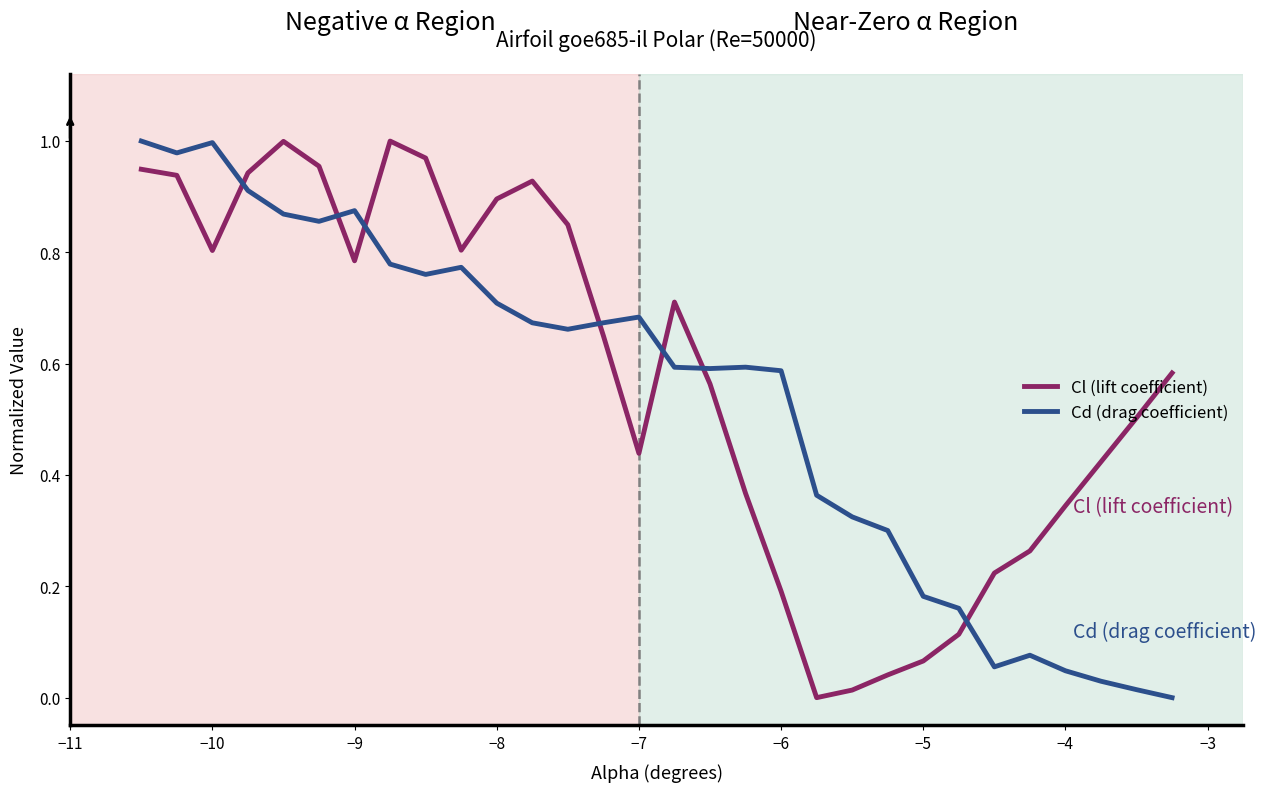

Which series ends up on top after the final intersection of Cd (drag coefficient) and Cl (lift coefficient)?

Cl (lift coefficient)